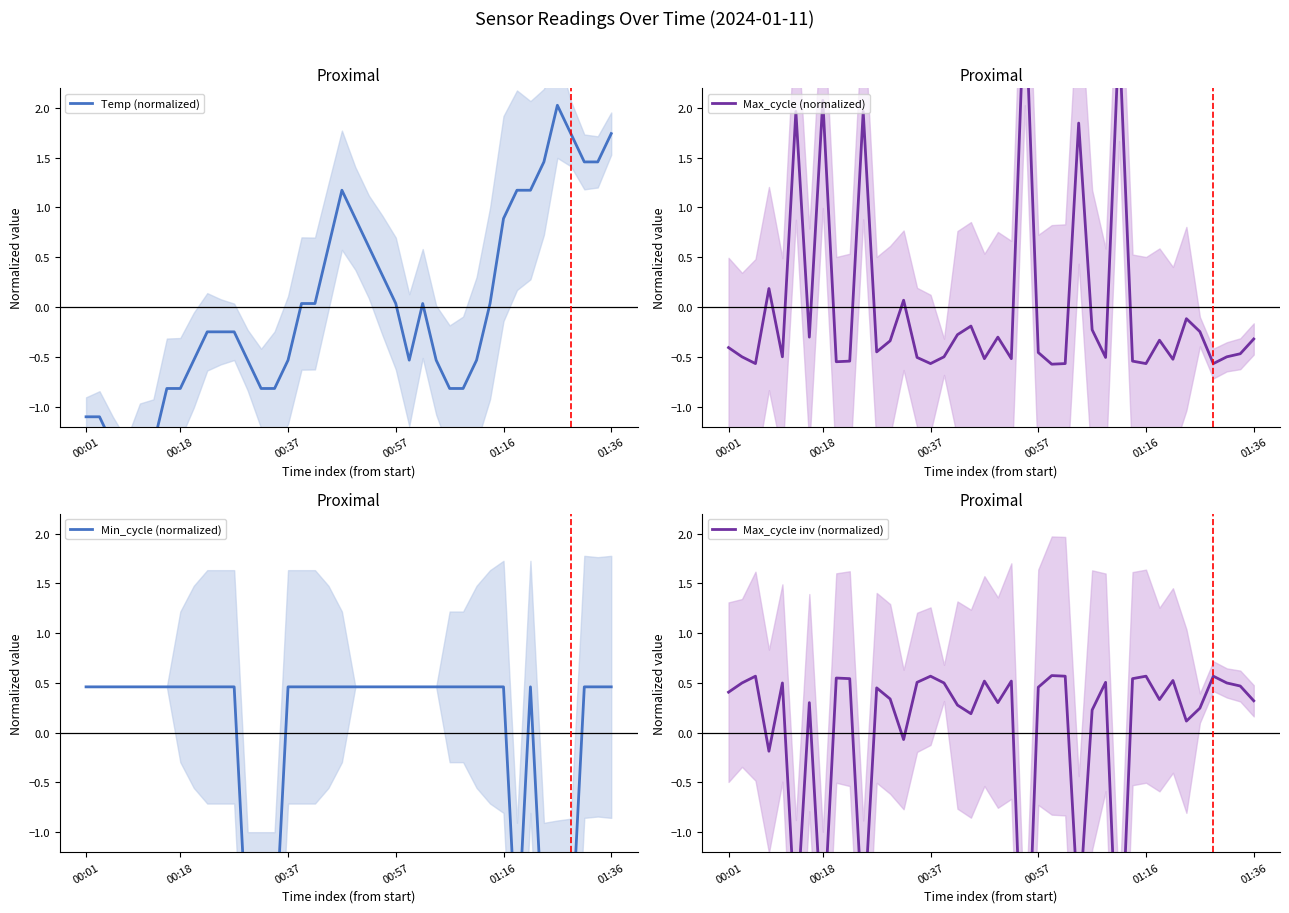

What position from the left is 17?

18